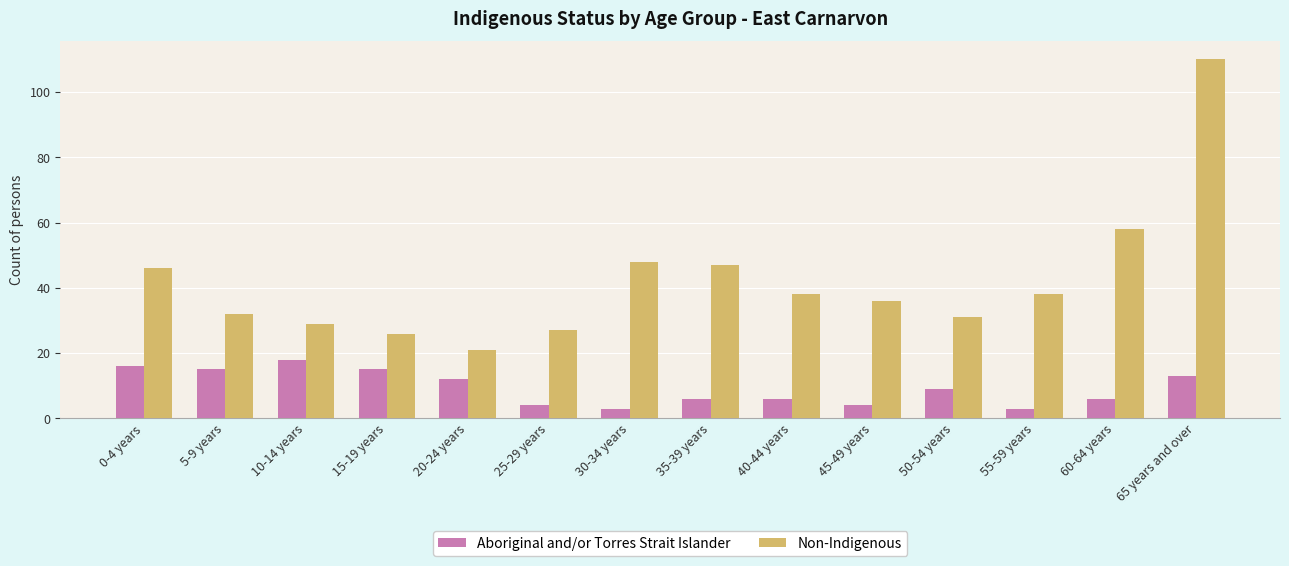

Is it true that Aboriginal and/or Torres Strait Islander equals 3 at 30-34 years?

True